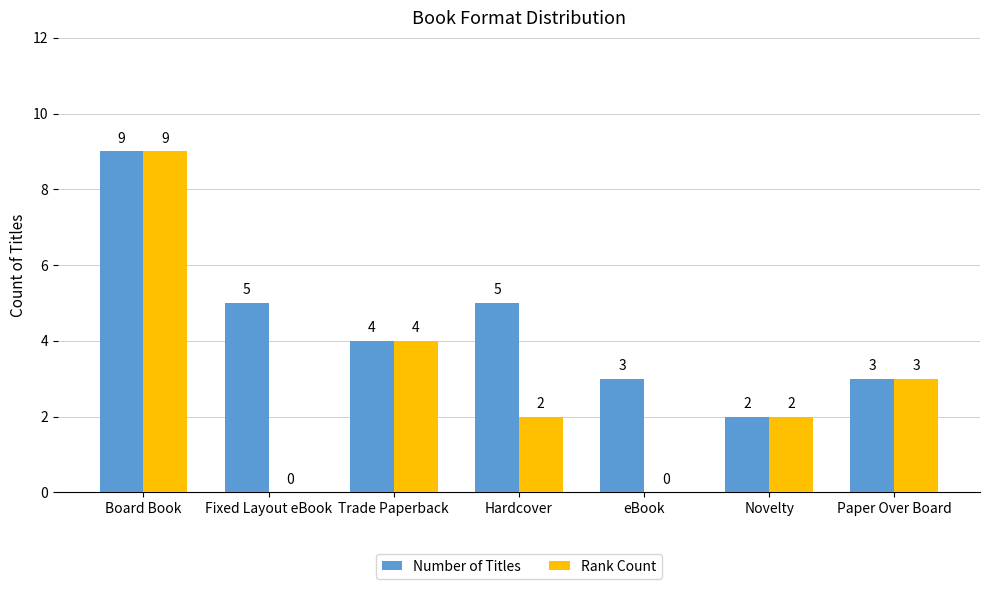

What is the highest value of the Number of Titles series?

9